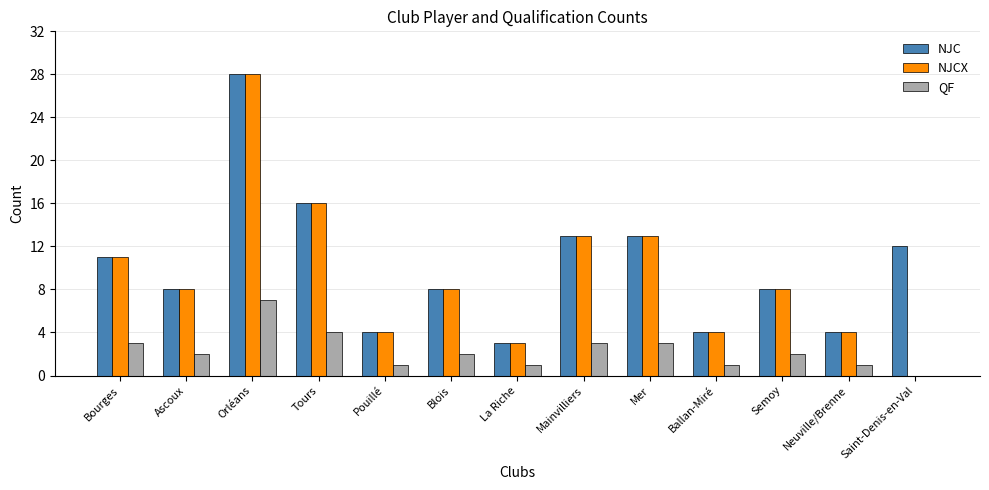

What is the sum of the NJCX values at Pouillé and Saint-Denis-en-Val?

4